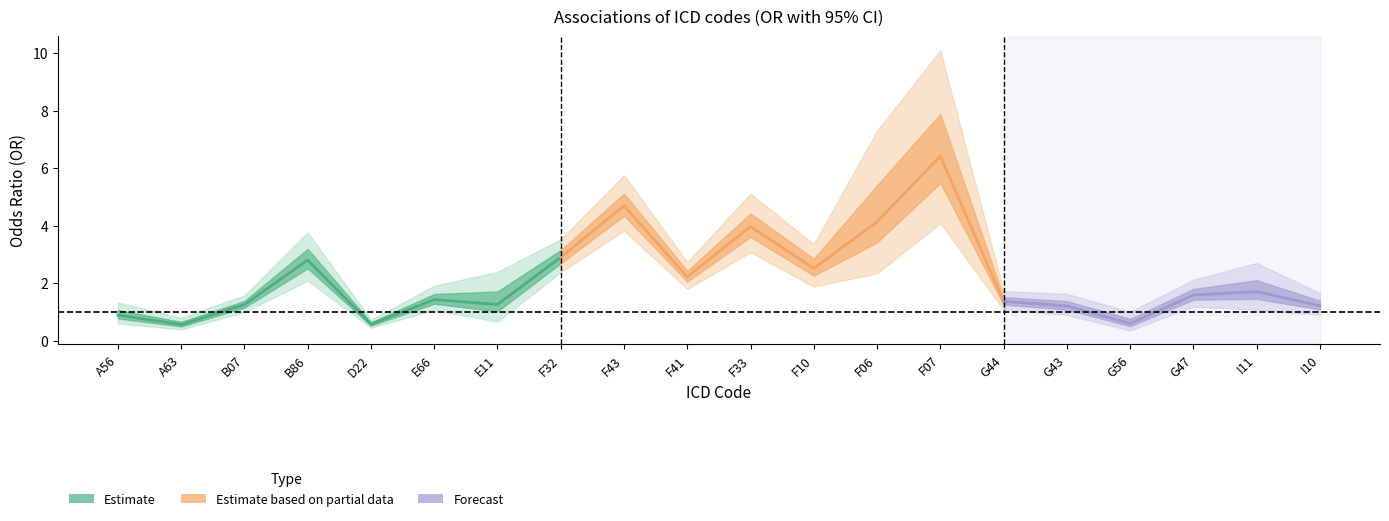

True or false: lower CI and OR cross at least once.

False